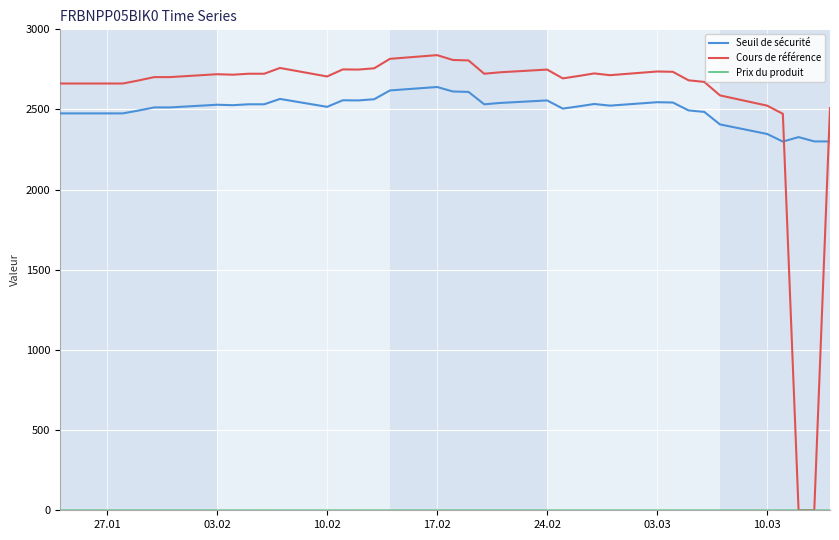

Which series has the widest spread of values?

Cours de référence